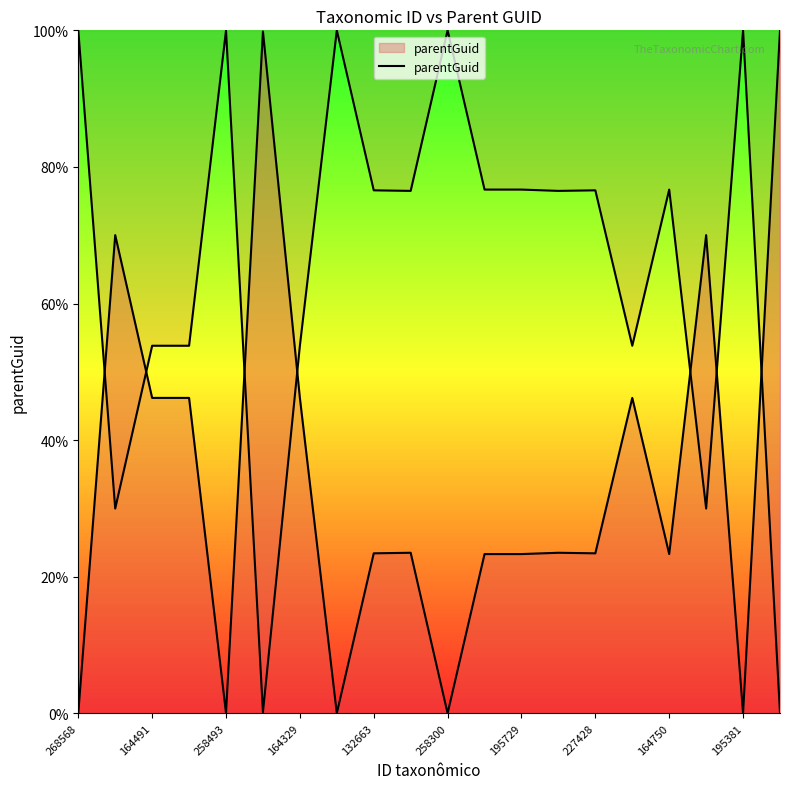

Which category has the highest value across all series?

19